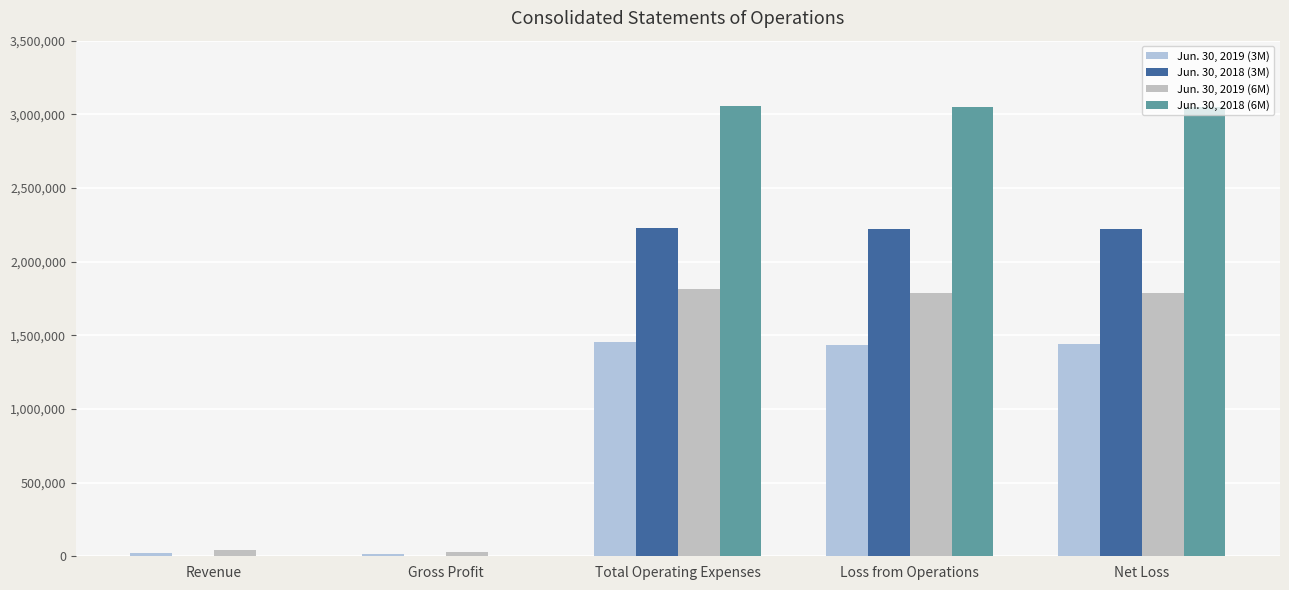

At which label does Jun. 30, 2019 (6M) reach its minimum?

Gross Profit